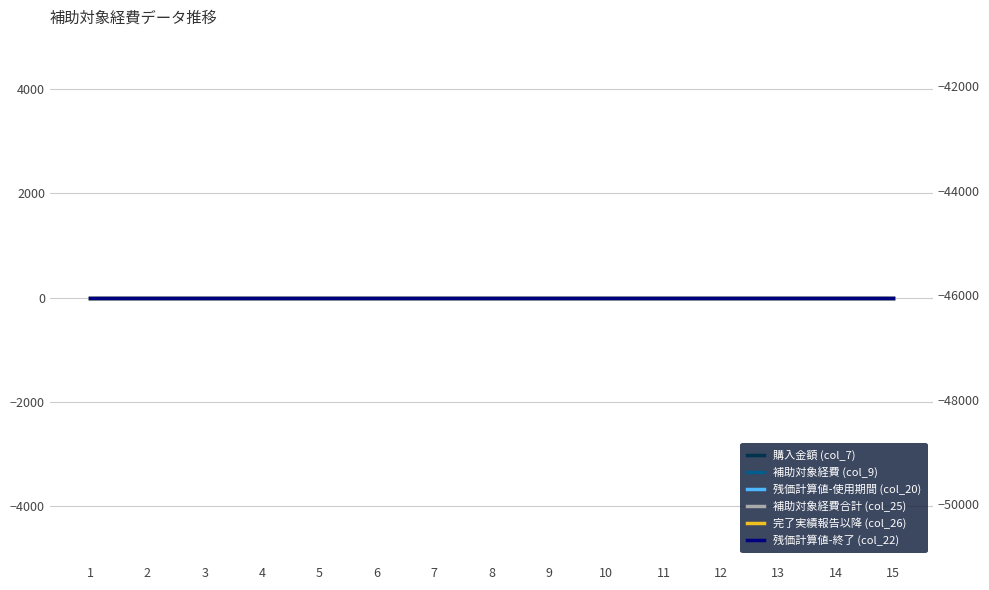

Does the chart have visible grid lines?

Yes